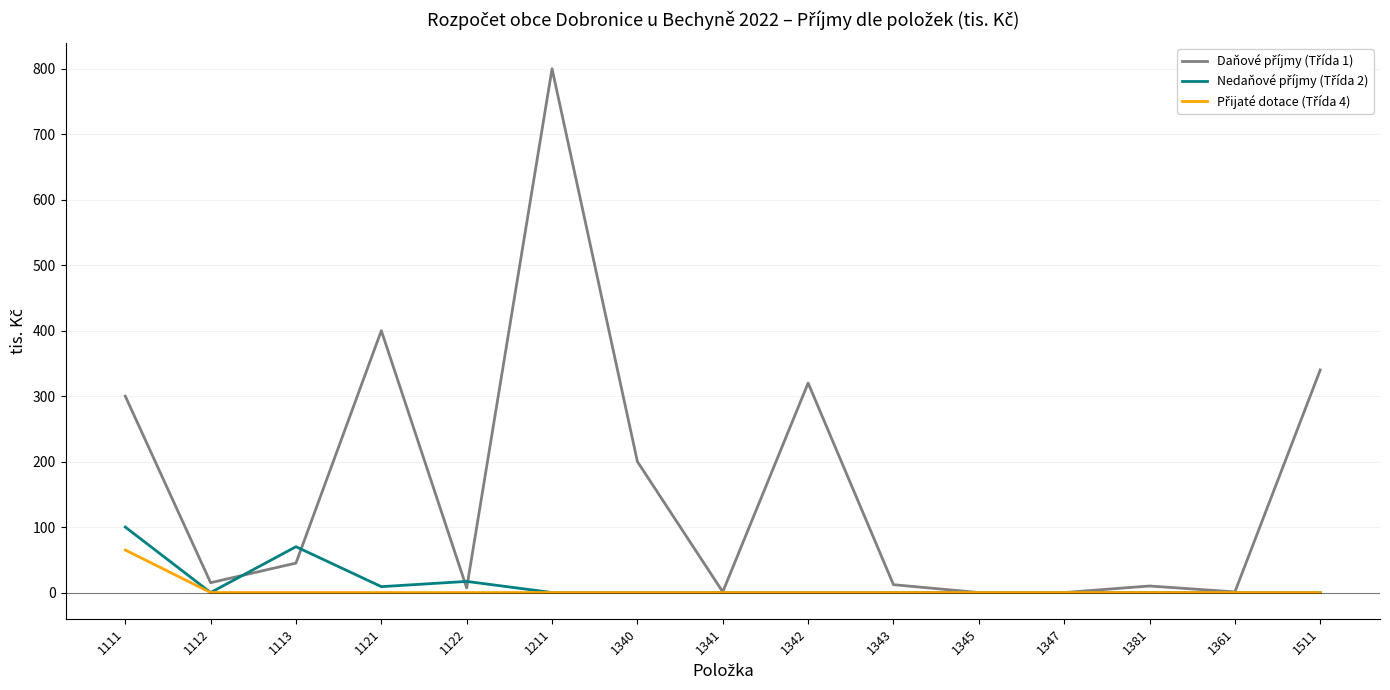

At which category is the sum across all series the highest?

1211